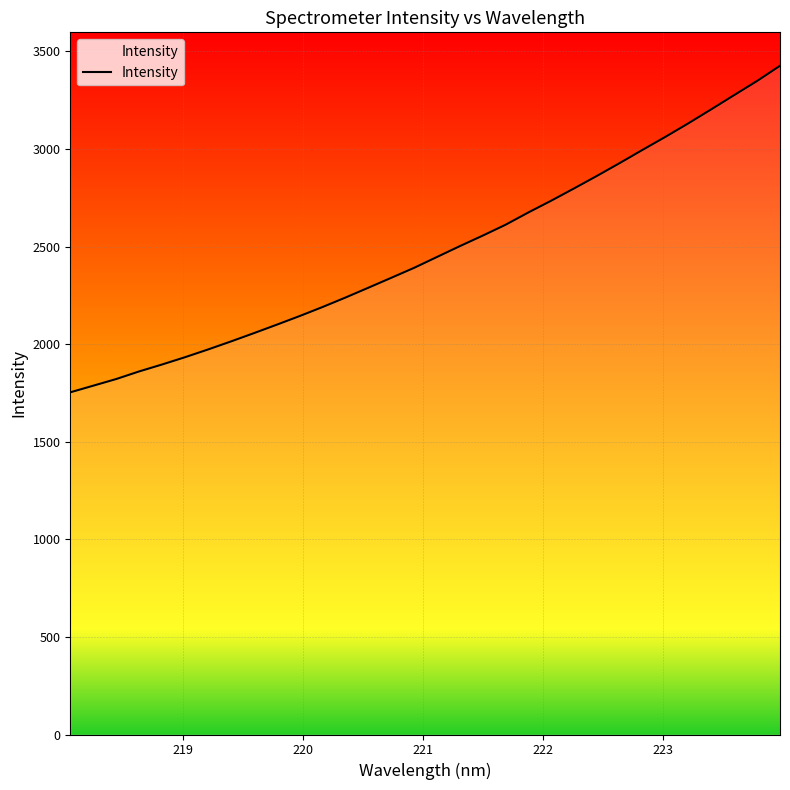

What is the smallest value displayed?

1753.4